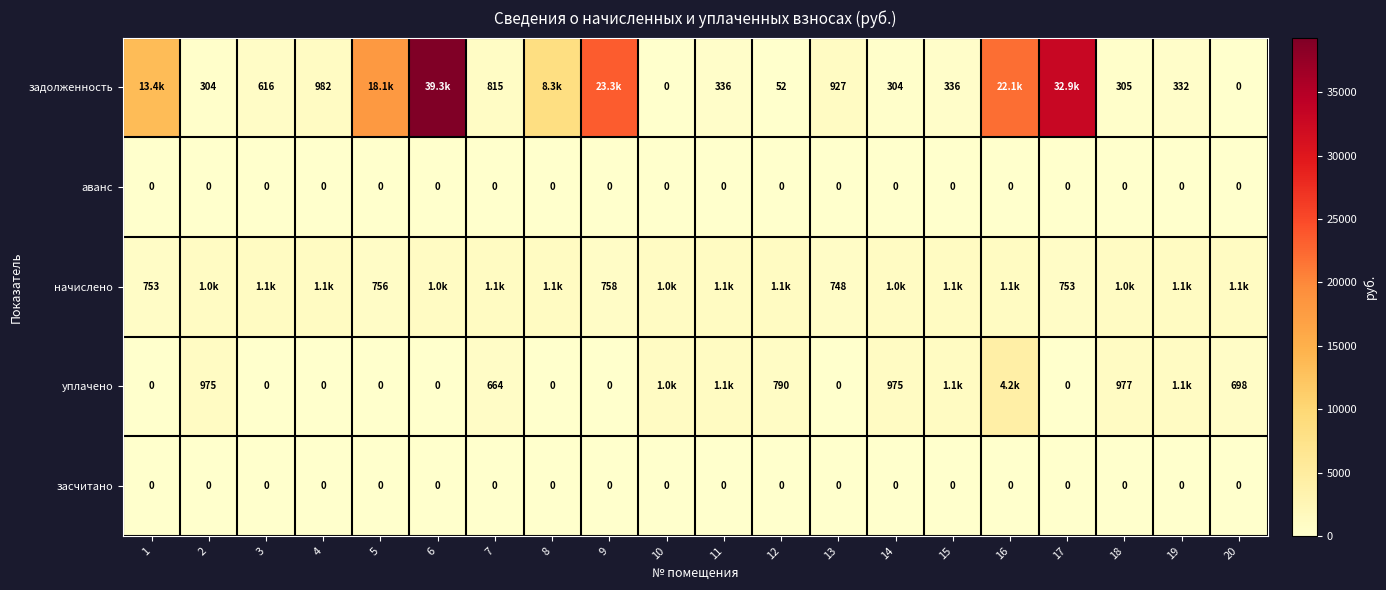

Which has a higher value, 2 or 5?

5